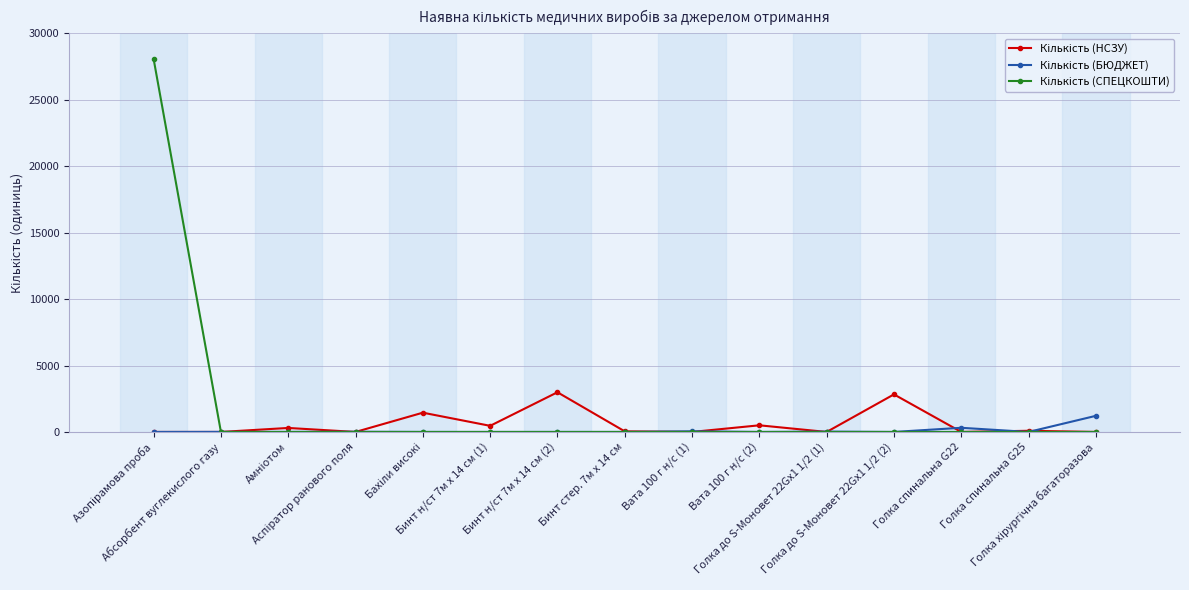

What is the average value of the Кількість (БЮДЖЕТ) series?

107.9